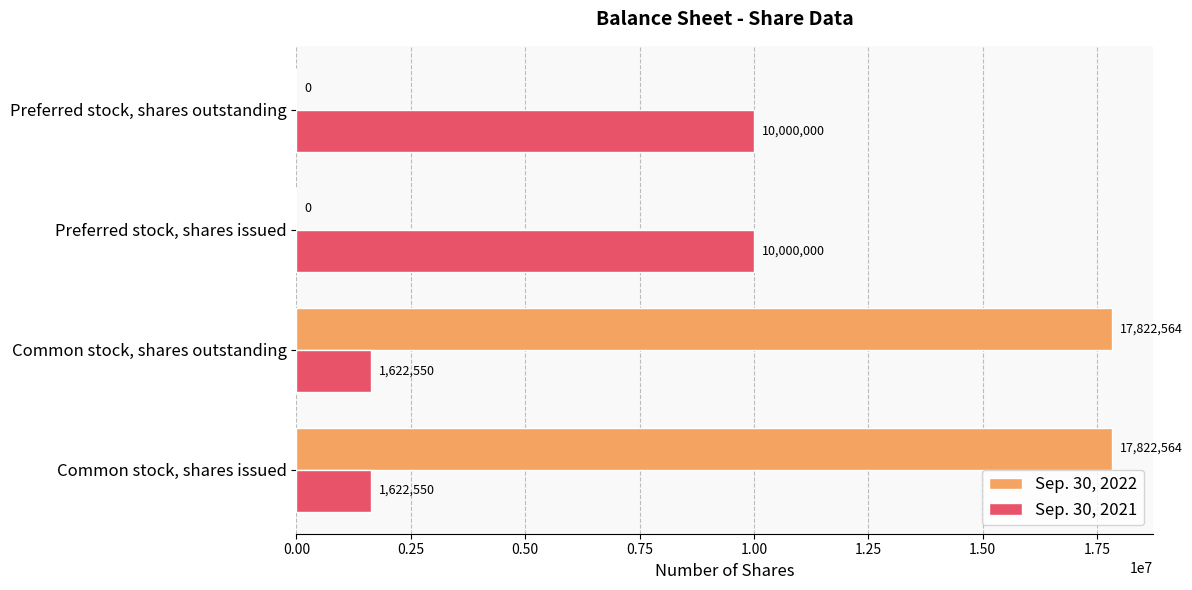

The value of Sep. 30, 2021 at Preferred stock, shares outstanding is 10000000. True or false?

True